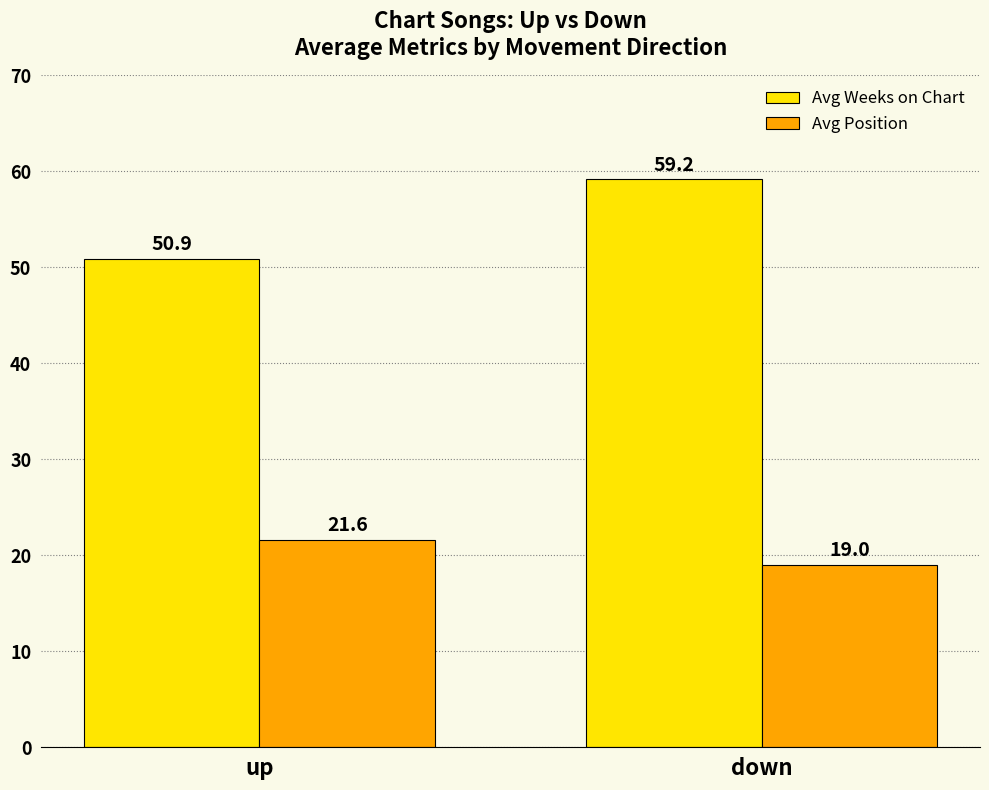

How many groups of bars are there?

2